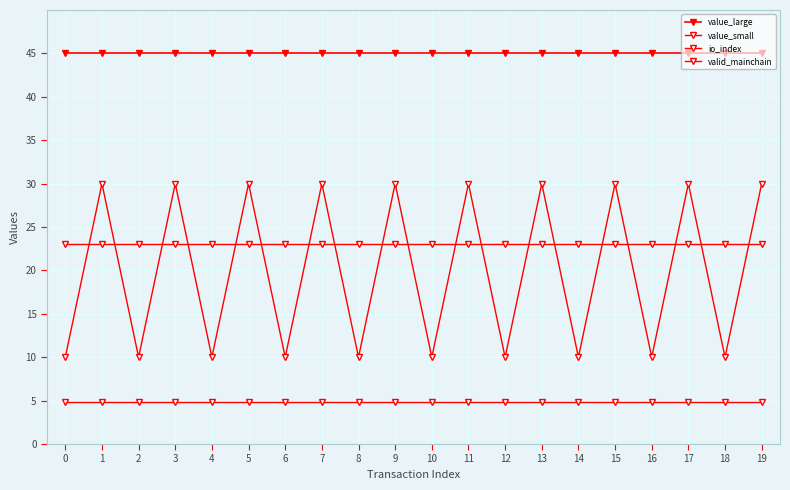

Does the chart display data point markers on the line(s)?

Yes